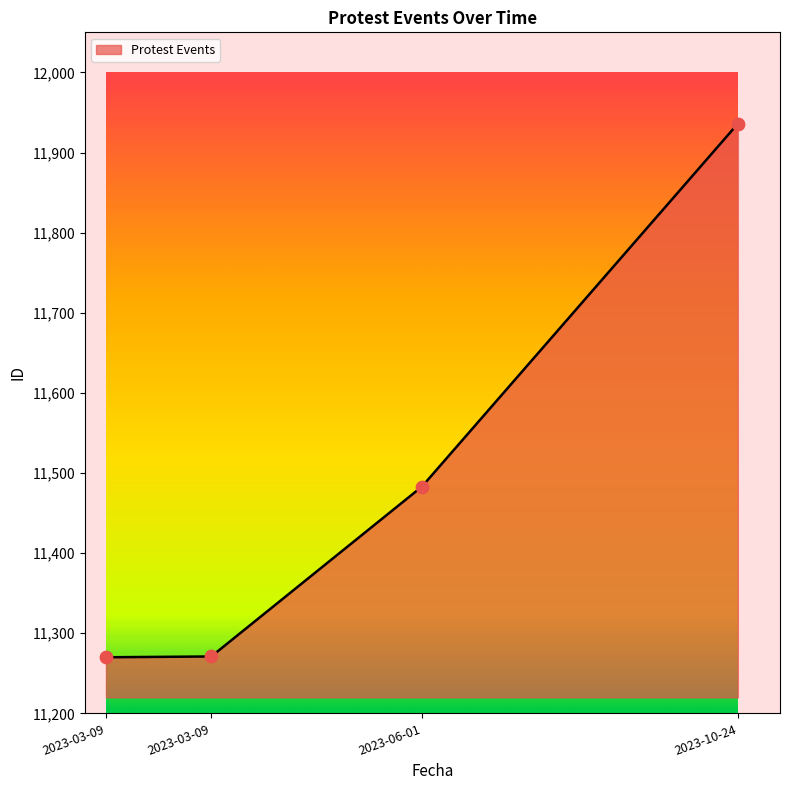

Between 2023-03-09 and 2023-03-09, which is larger?

2023-03-09